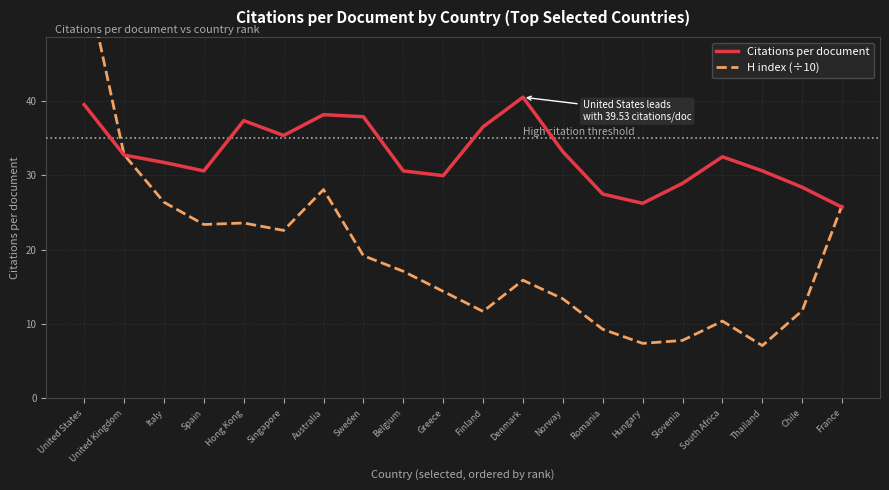

Reading right to left, extract all data points from this chart.

Citations per document: 25.7	28.4	30.6	32.5	28.9	26.2	27.5	33.2	40.5	36.5	30.0	30.6	37.9	38.2	35.4	37.4	30.6	31.8	32.7	39.5
H index (÷10): 26.0	11.8	7.1	10.4	7.8	7.4	9.3	13.4	15.9	11.7	14.4	17.1	19.2	28.1	22.6	23.6	23.4	26.4	32.8	57.6